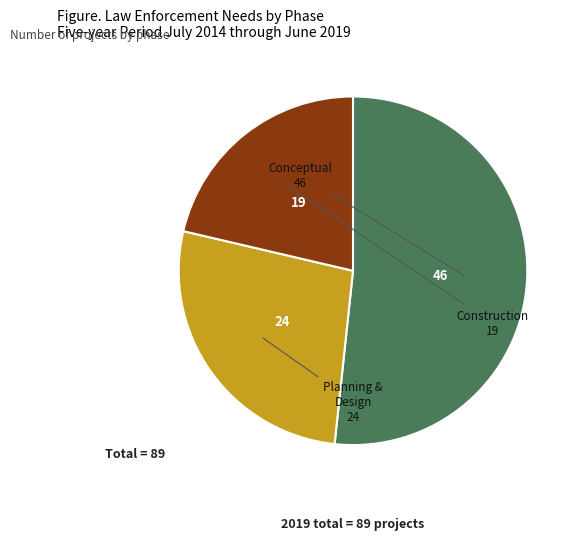

Is there a majority slice in this chart?

Yes